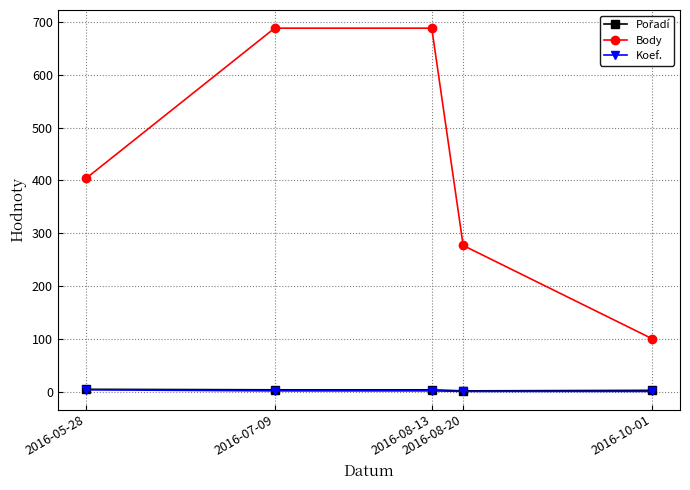

Which series has the largest range (max minus min)?

Body